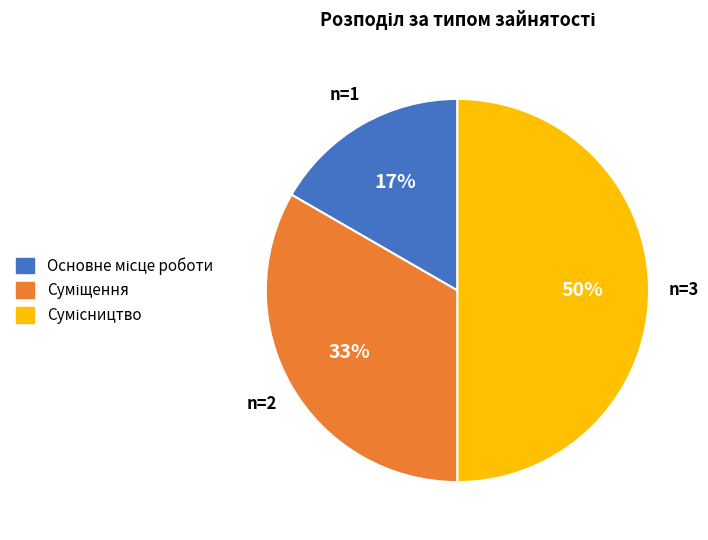

To the nearest percent, what is the difference between the largest and smallest slice percentages?

33%